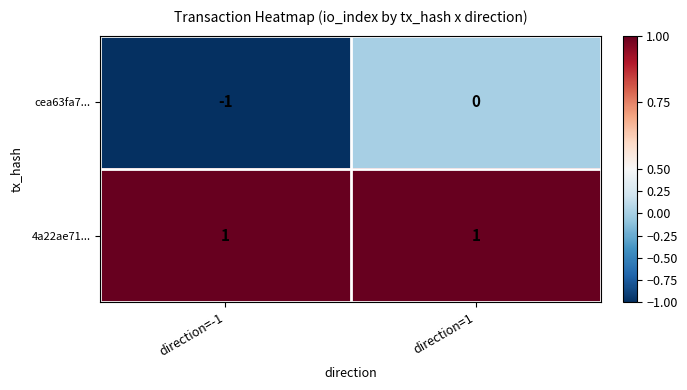

At direction=1, list the series in order from largest to smallest.

4a22ae71..., cea63fa7...